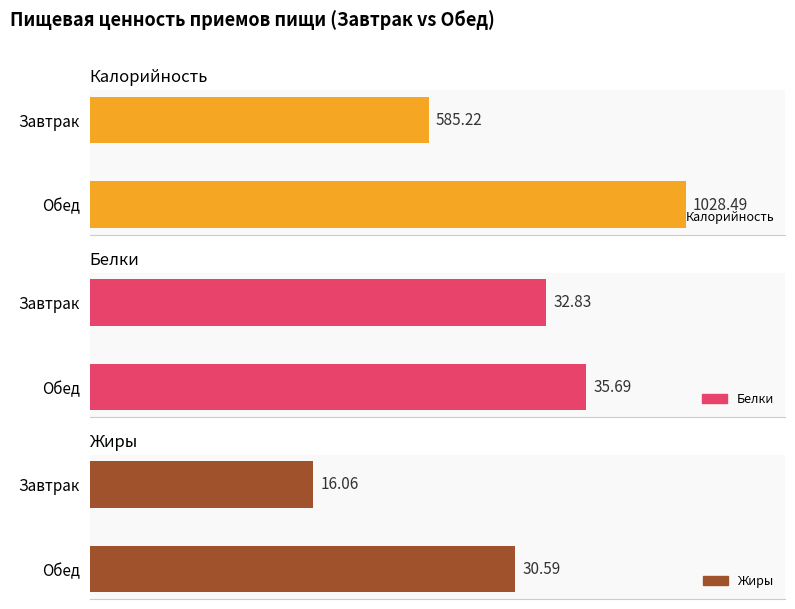

Is it true that Калорийность equals 822.4 at Завтрак?

False